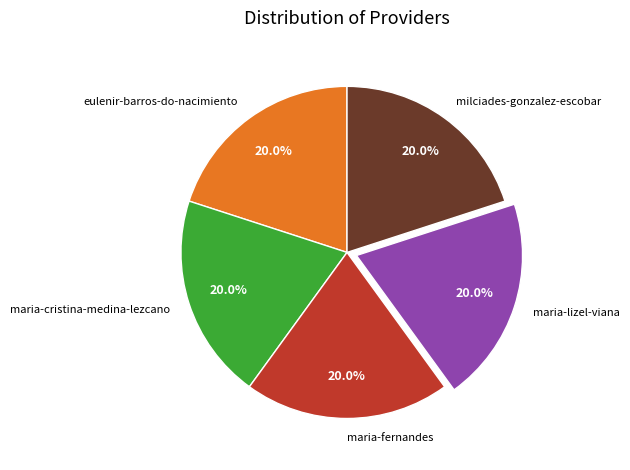

Approximately how many times larger is the value at eulenir-barros-do-nacimiento compared to maria-lizel-viana?

1.0